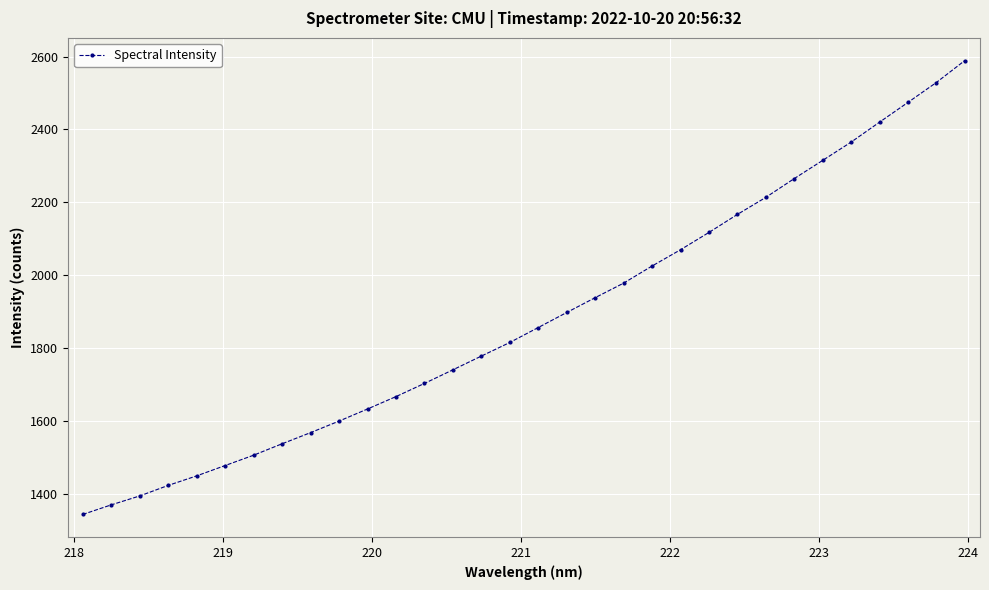

What is the difference between the maximum and minimum values?

1245.7